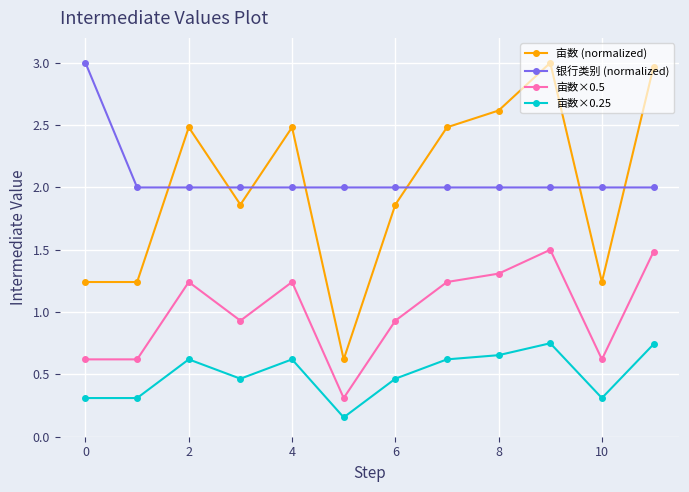

True or false: 亩数 (normalized) and 亩数×0.5 cross at least once.

False